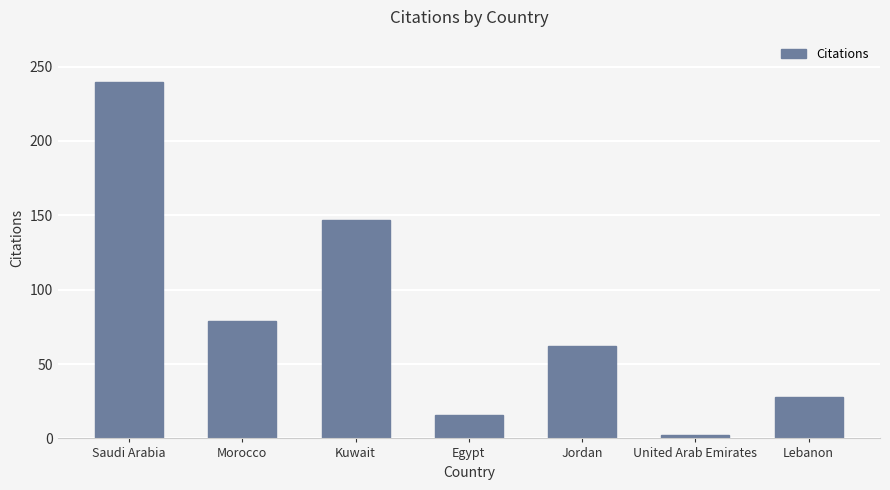

How many distinct data groups are displayed?

1